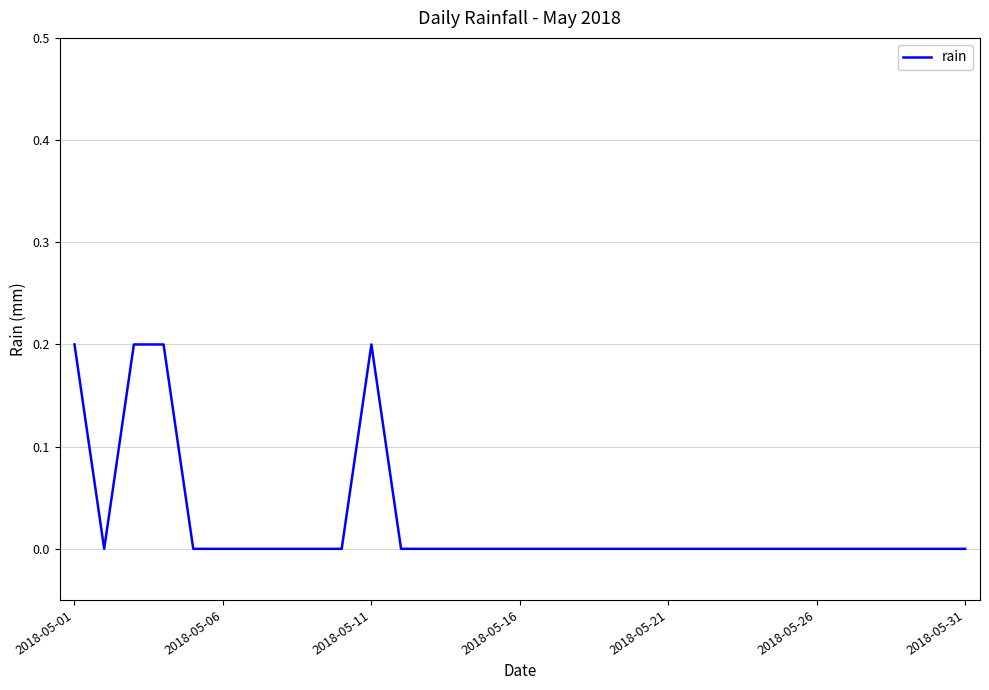

How many lines are shown in the chart?

1